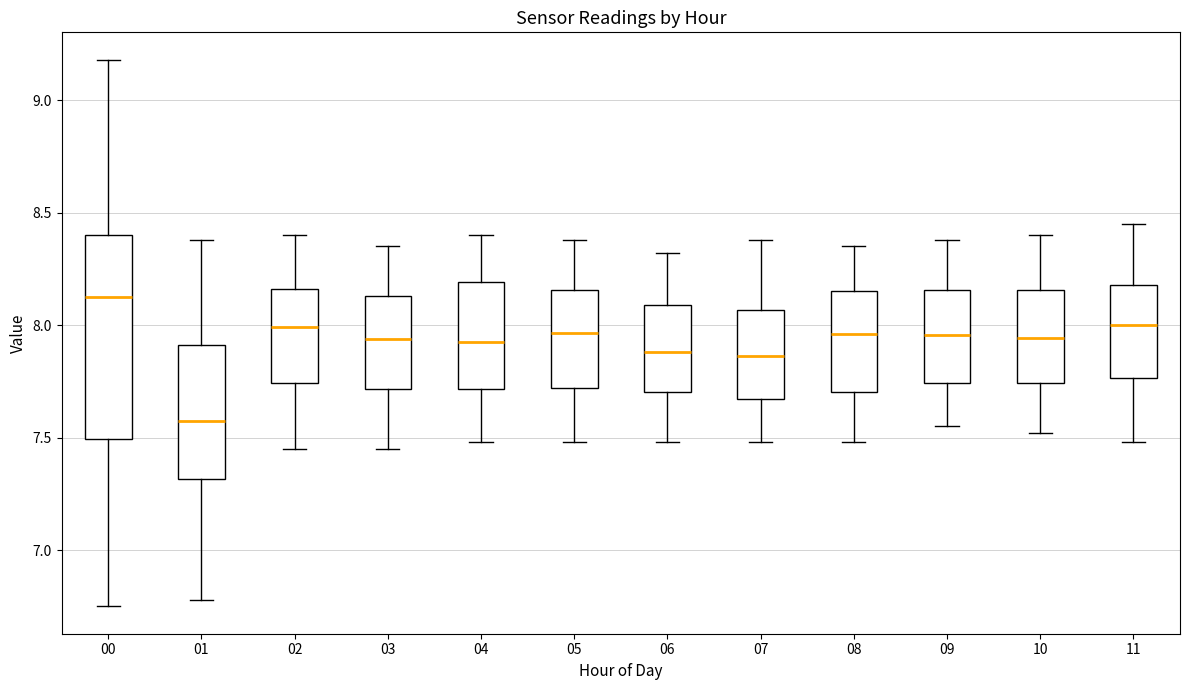

Reading left to right, transcribe this box plot: for each box, give where its median line is, the range the box spans, and where its two whiskers end, as read against the y-axis. The values are not printed on the chart, so give them approximately, as read against the axis.

00: median 8.15, box 7.50 to 8.40, whiskers 6.75 to 9.20
01: median 7.60, box 7.30 to 7.90, whiskers 6.80 to 8.40
02: median 8.00, box 7.75 to 8.15, whiskers 7.45 to 8.40
03: median 7.95, box 7.70 to 8.15, whiskers 7.45 to 8.35
04: median 7.95, box 7.70 to 8.20, whiskers 7.50 to 8.40
05: median 7.95, box 7.70 to 8.15, whiskers 7.50 to 8.40
06: median 7.90, box 7.70 to 8.10, whiskers 7.50 to 8.30
07: median 7.85, box 7.65 to 8.05, whiskers 7.50 to 8.40
08: median 7.95, box 7.70 to 8.15, whiskers 7.50 to 8.35
09: median 7.95, box 7.75 to 8.15, whiskers 7.55 to 8.40
10: median 7.95, box 7.75 to 8.15, whiskers 7.50 to 8.40
11: median 8.00, box 7.75 to 8.20, whiskers 7.50 to 8.45